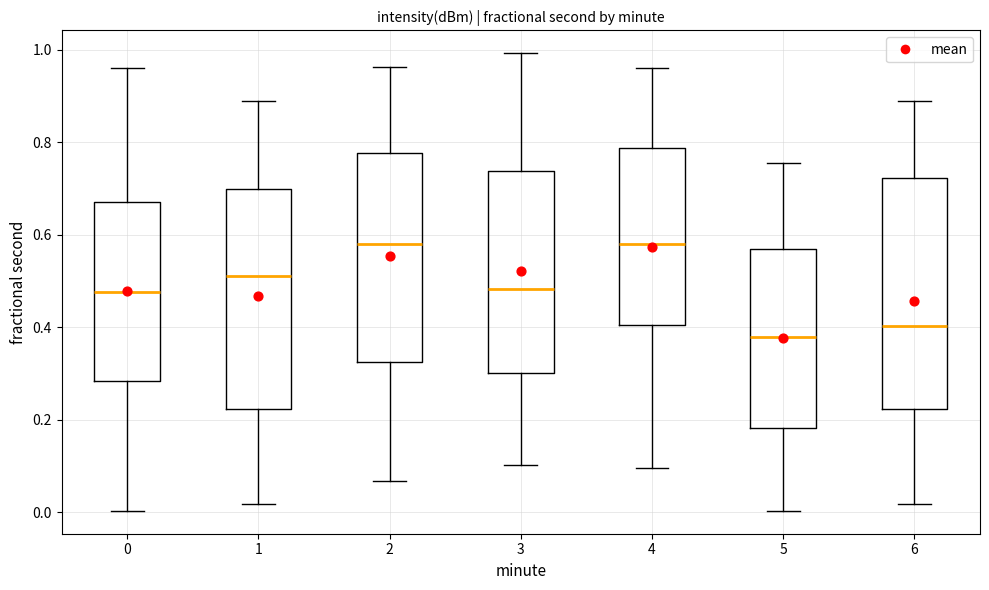

Which box's median line is the lowest?

5